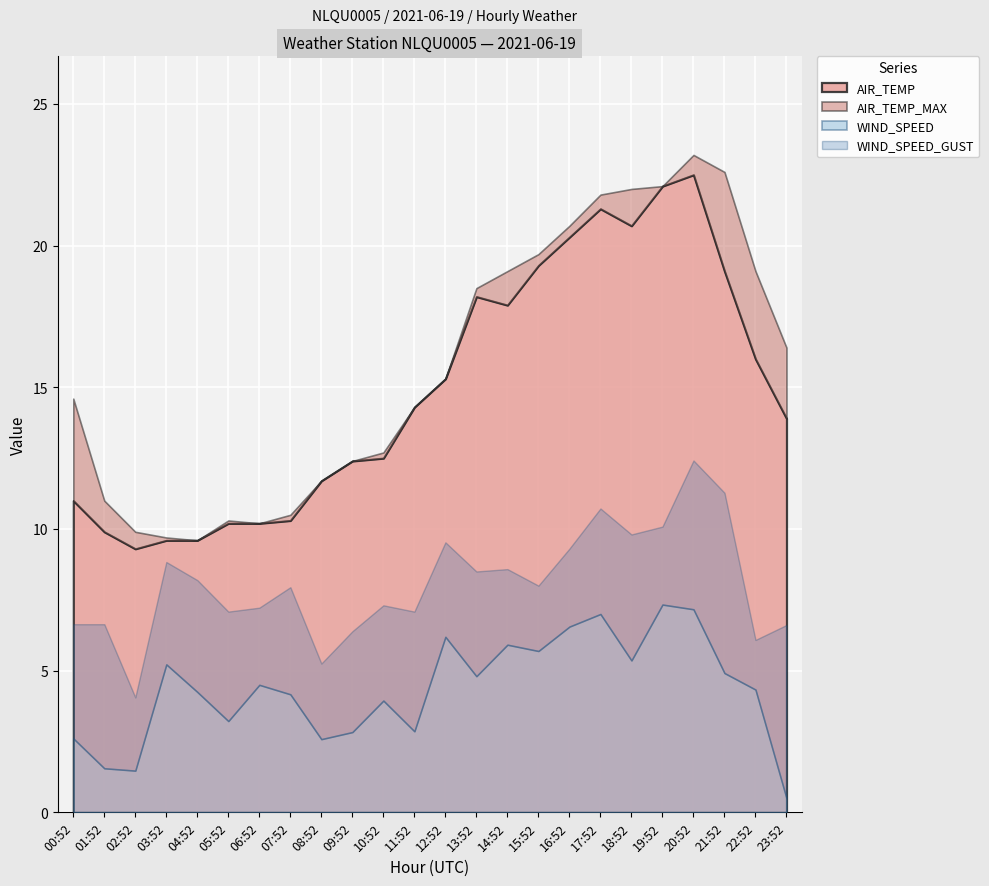

Reading left to right, what are all the values shown in this chart?

AIR_TEMP: 00:52=11.0	01:52=9.9	02:52=9.3	03:52=9.6	04:52=9.6	05:52=10.2	06:52=10.2	07:52=10.3	08:52=11.7	09:52=12.4	10:52=12.5	11:52=14.3	12:52=15.3	13:52=18.2	14:52=17.9	15:52=19.3	16:52=20.3	17:52=21.3	18:52=20.7	19:52=22.1	20:52=22.5	21:52=19.1	22:52=16.0	23:52=13.9
AIR_TEMP_MAX: 00:52=14.6	01:52=11.0	02:52=9.9	03:52=9.7	04:52=9.6	05:52=10.3	06:52=10.2	07:52=10.5	08:52=11.7	09:52=12.4	10:52=12.7	11:52=14.3	12:52=15.3	13:52=18.5	14:52=19.1	15:52=19.7	16:52=20.7	17:52=21.8	18:52=22.0	19:52=22.1	20:52=23.2	21:52=22.6	22:52=19.1	23:52=16.4
WIND_SPEED: 00:52=2.6	01:52=1.6	02:52=1.5	03:52=5.2	04:52=4.2	05:52=3.2	06:52=4.5	07:52=4.2	08:52=2.6	09:52=2.8	10:52=3.9	11:52=2.9	12:52=6.2	13:52=4.8	14:52=5.9	15:52=5.7	16:52=6.6	17:52=7.0	18:52=5.4	19:52=7.3	20:52=7.2	21:52=4.9	22:52=4.3	23:52=0.5
WIND_SPEED_GUST: 00:52=6.6	01:52=6.6	02:52=4.1	03:52=8.8	04:52=8.2	05:52=7.1	06:52=7.2	07:52=7.9	08:52=5.2	09:52=6.4	10:52=7.3	11:52=7.1	12:52=9.5	13:52=8.5	14:52=8.6	15:52=8.0	16:52=9.3	17:52=10.7	18:52=9.8	19:52=10.1	20:52=12.4	21:52=11.3	22:52=6.1	23:52=6.6